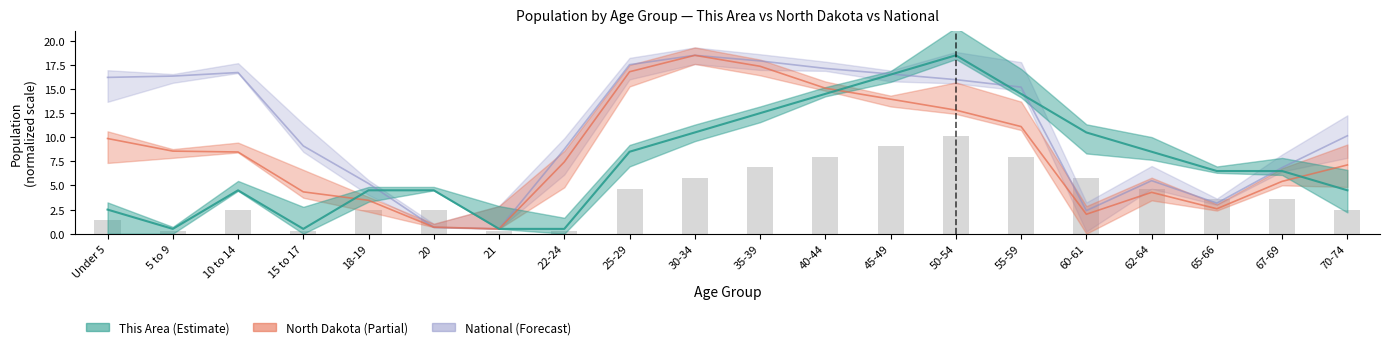

At 40-44, list the series in order from largest to smallest.

National, North Dakota, This Area